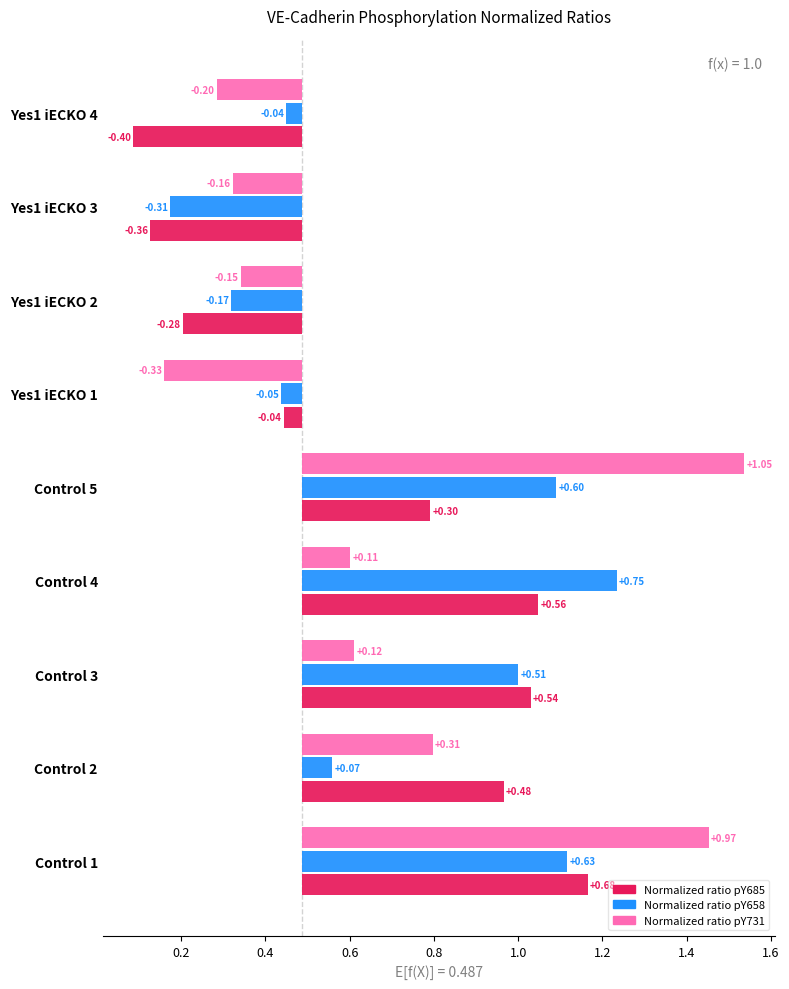

What position from the right is Control 5?

5